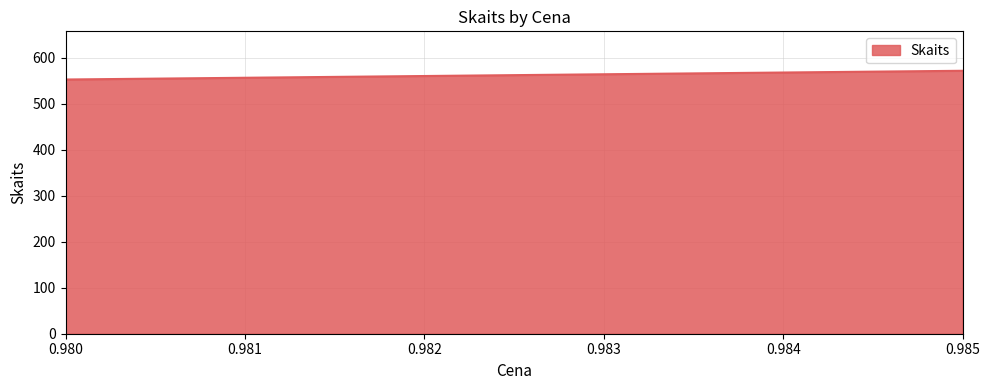

Which category has the lowest value across all series?

0.98